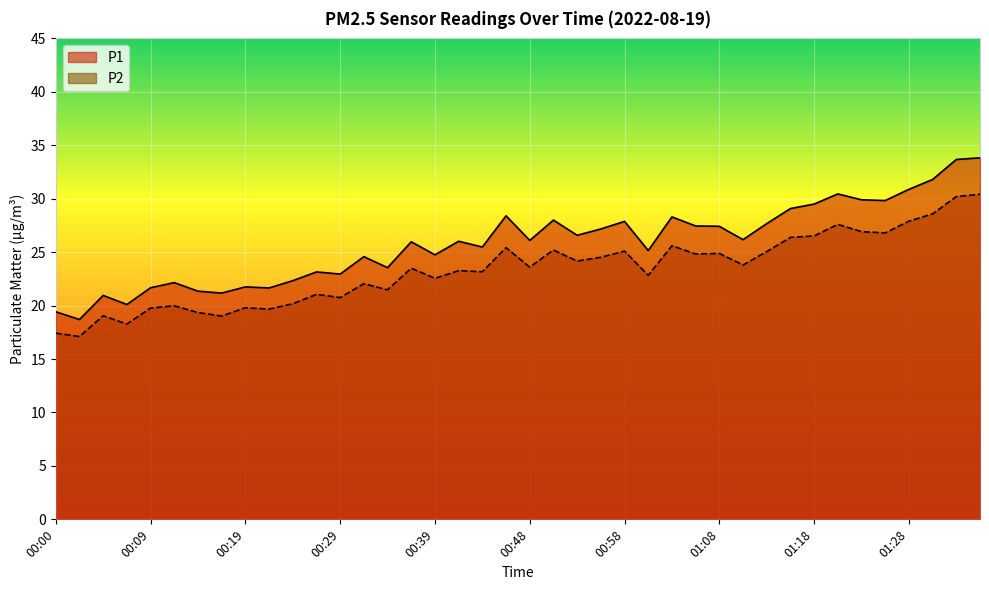

How many lines are shown in the chart?

2